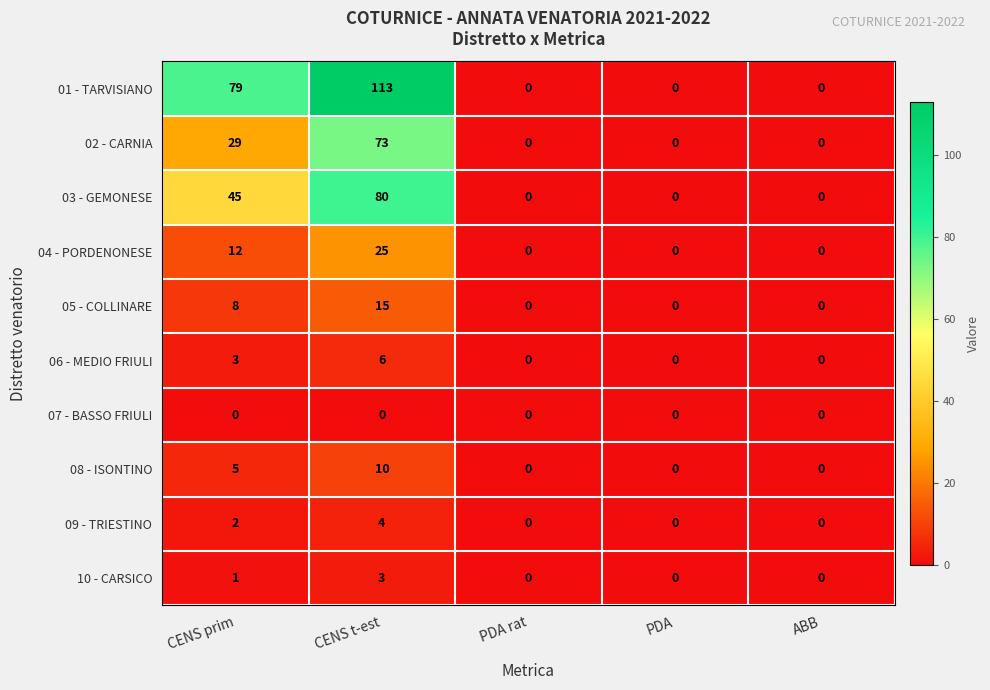

At which label is 02 - CARNIA closest to 36?

CENS prim